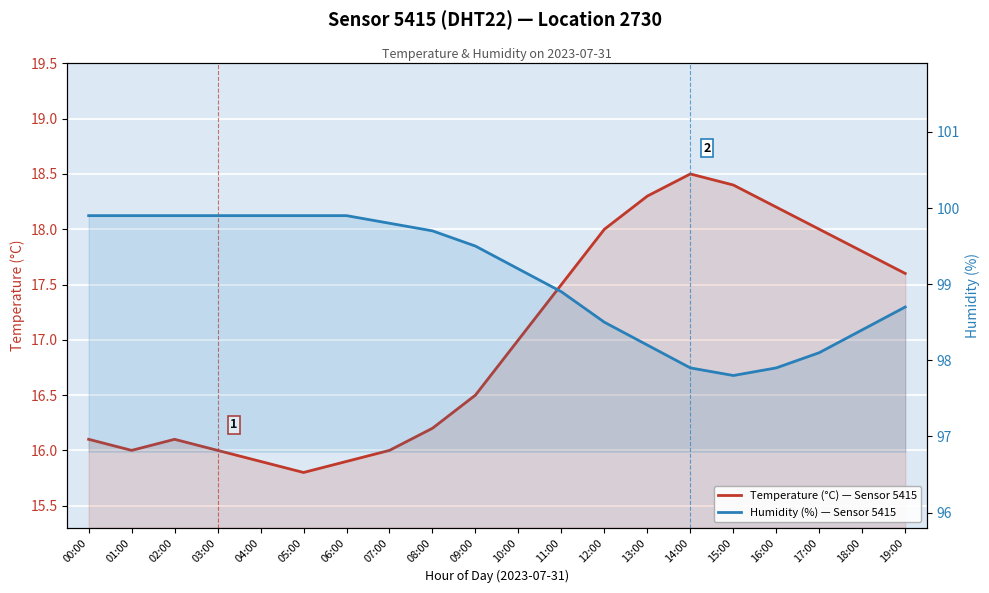

Reading left to right, what are all the values shown in this chart?

Temperature (°C): 16.1	16.0	16.1	16.0	15.9	15.8	15.9	16.0	16.2	16.5	17.0	17.5	18.0	18.3	18.5	18.4	18.2	18.0	17.8	17.6
Humidity (%): 99.9	99.9	99.9	99.9	99.9	99.9	99.9	99.8	99.7	99.5	99.2	98.9	98.5	98.2	97.9	97.8	97.9	98.1	98.4	98.7